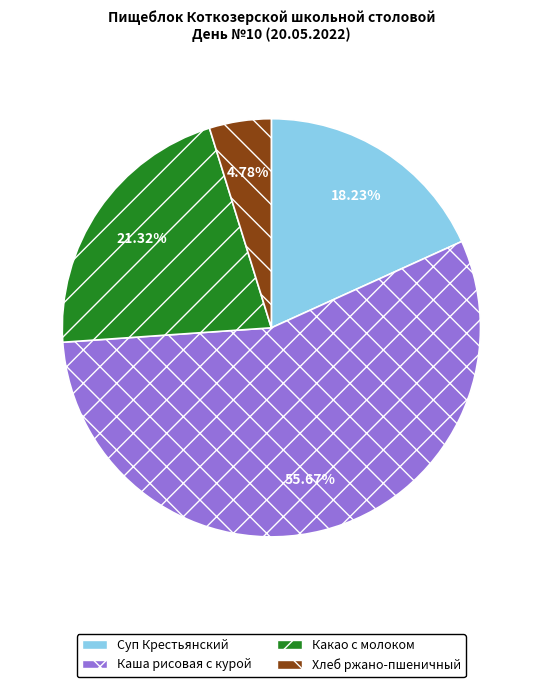

Count the number of slices in the pie.

4